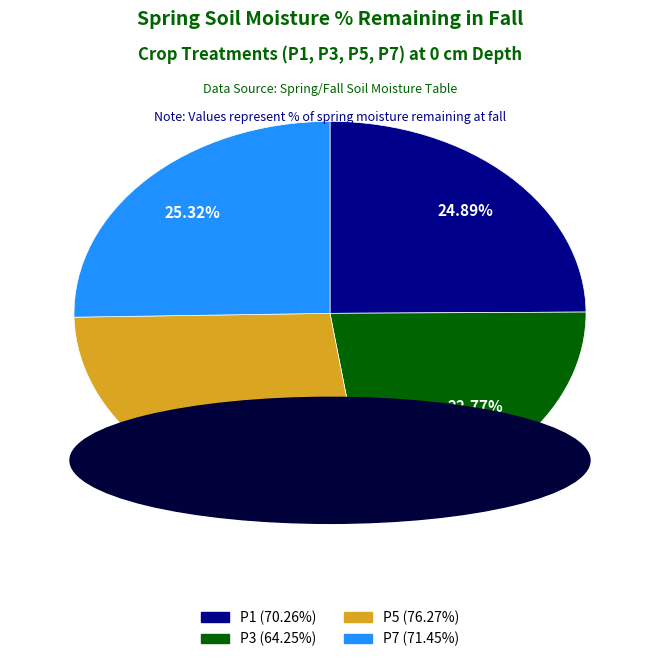

What is the smallest slice in the pie chart?

P3